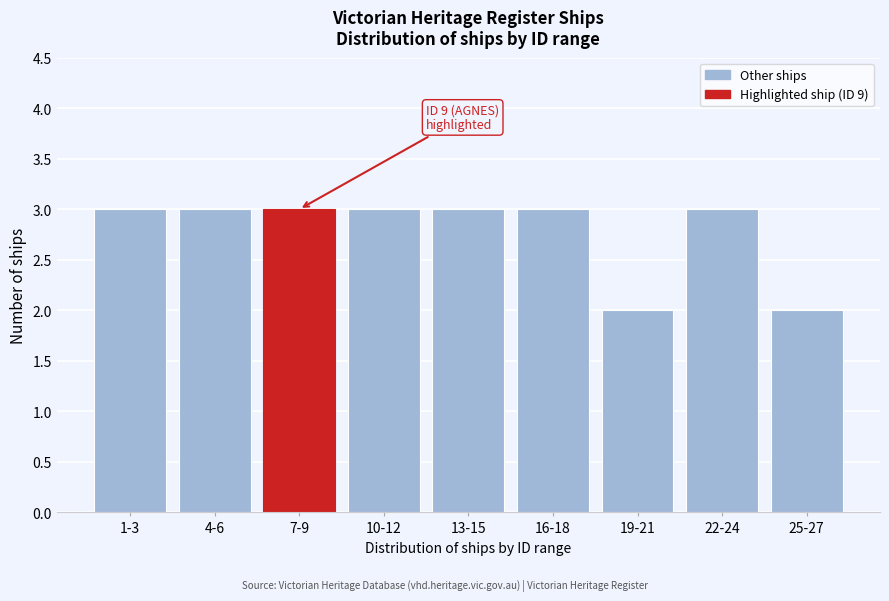

Reading right to left, transcribe all the data shown in this chart.

2	3	2	3	3	3	3	3	3